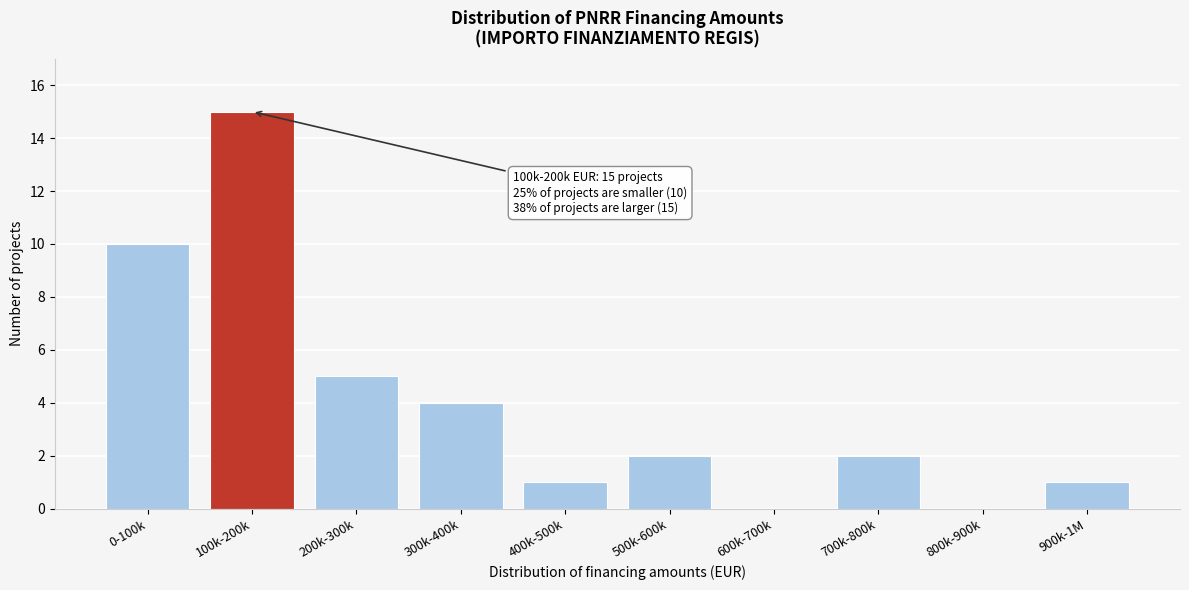

Reading left to right, transcribe all the data shown in this chart.

0-100k=10	100k-200k=15	200k-300k=5	300k-400k=4	400k-500k=1	500k-600k=2	600k-700k=0	700k-800k=2	800k-900k=0	900k-1M=1